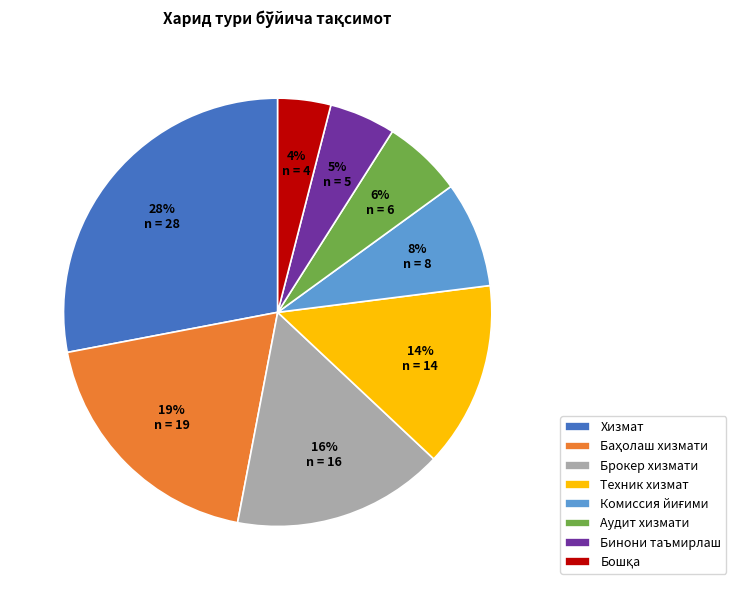

Combined, do Хизмат and Техник хизмат account for over 50%?

No